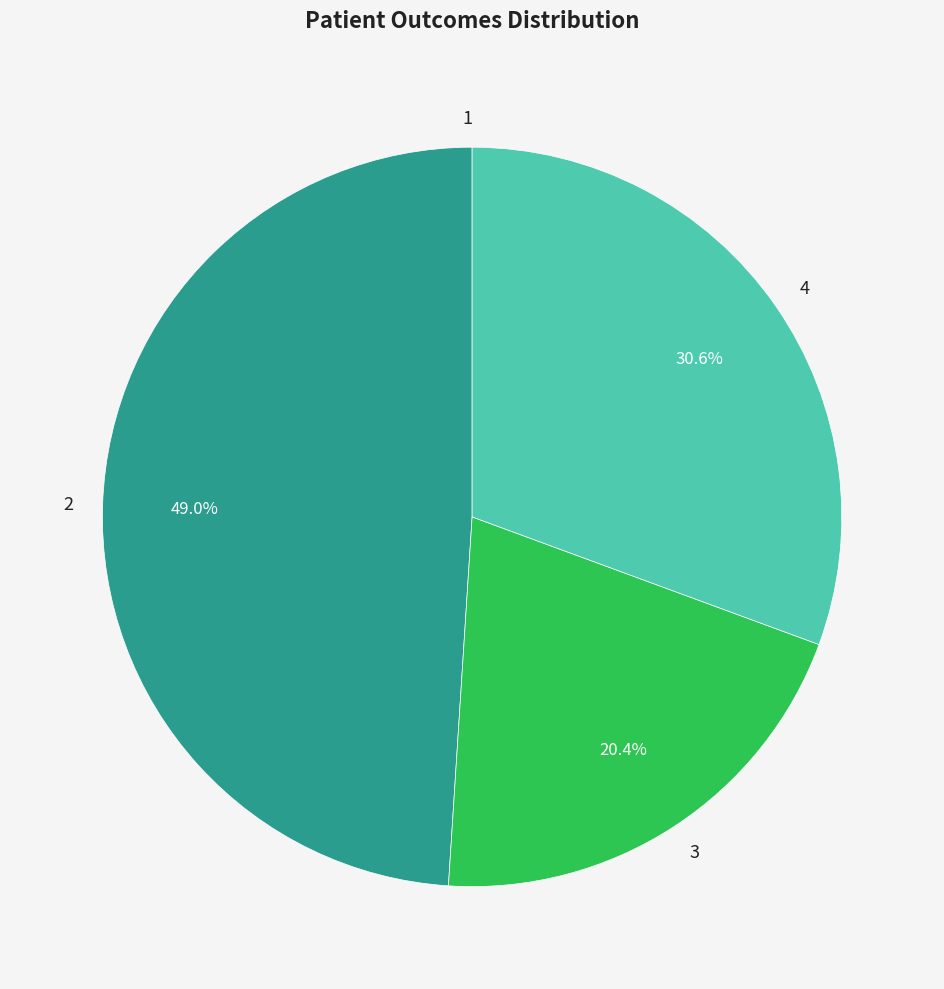

To the nearest percent, what is the difference between the largest and smallest slice percentages?

49%